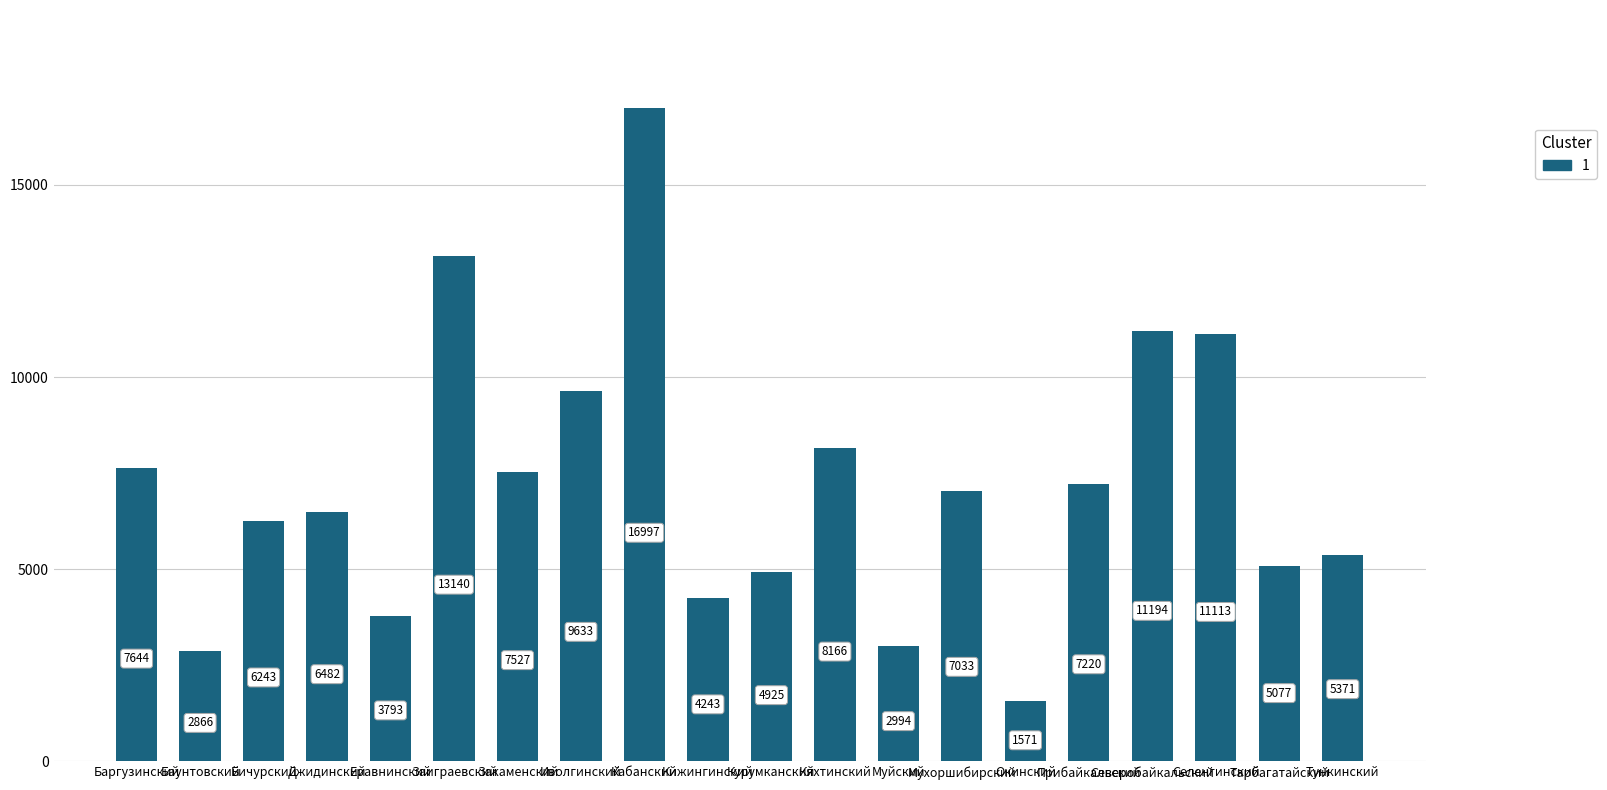

What position from the left is Иволгинский?

8